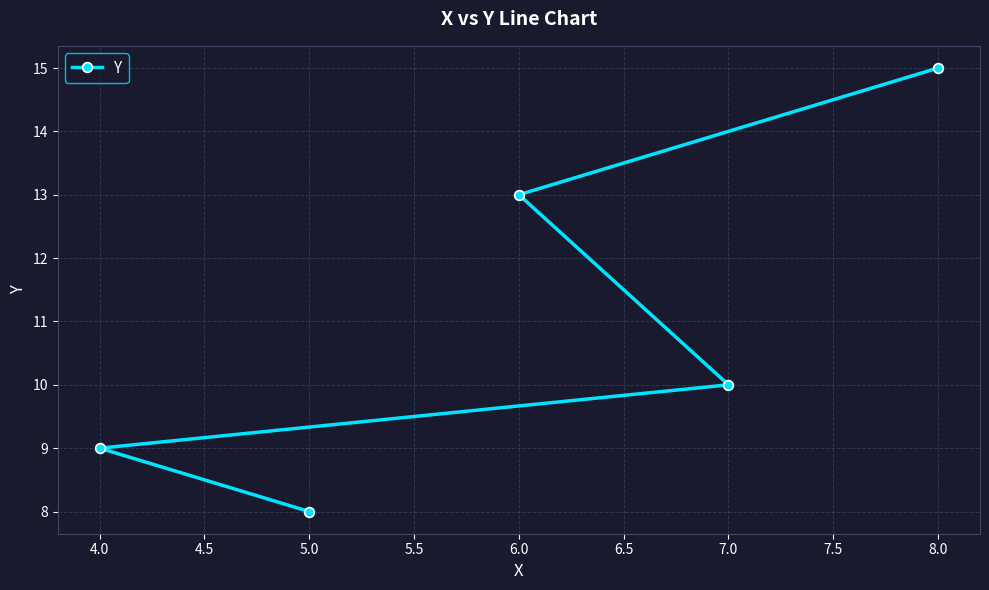

At which label does the data first exceed 10?

6.0